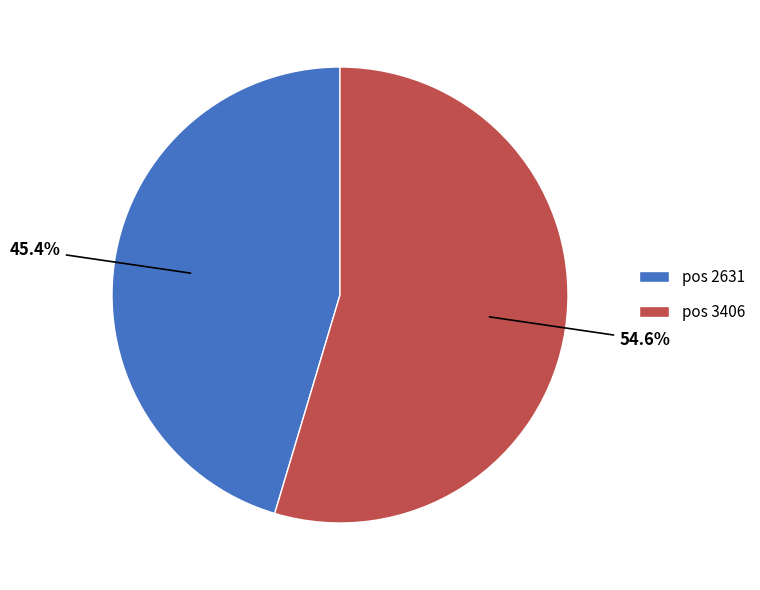

How many segments does this pie chart have?

2